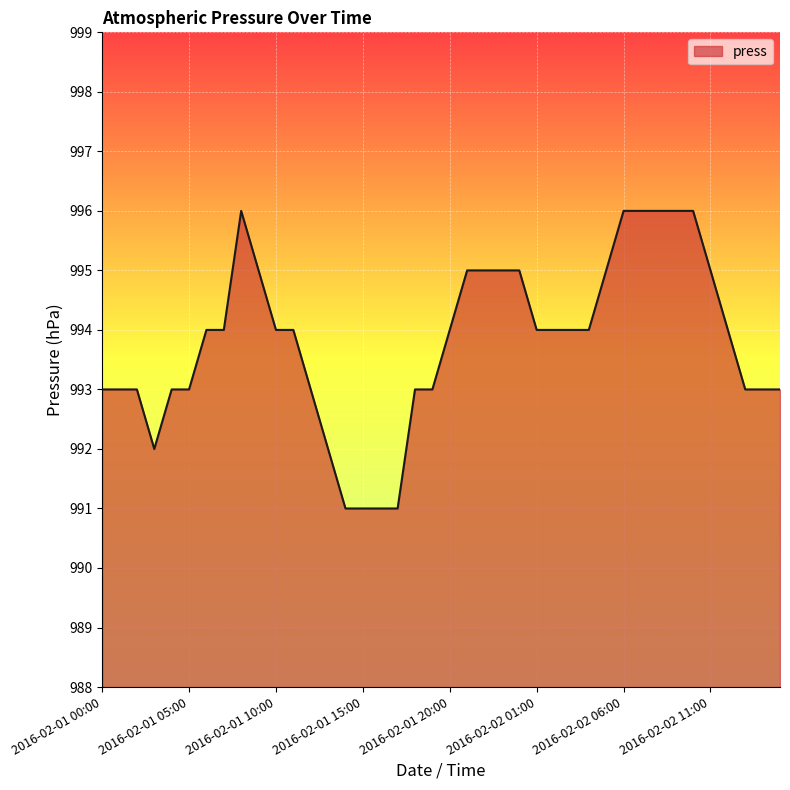

What is the greatest value displayed?

996